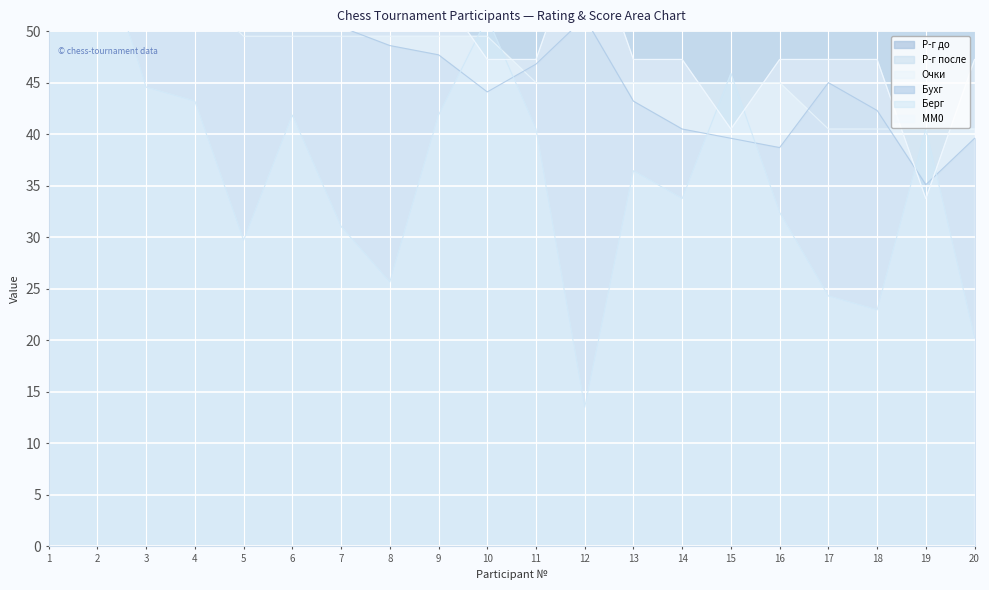

Which category has the lowest value in the Бухг series?

19